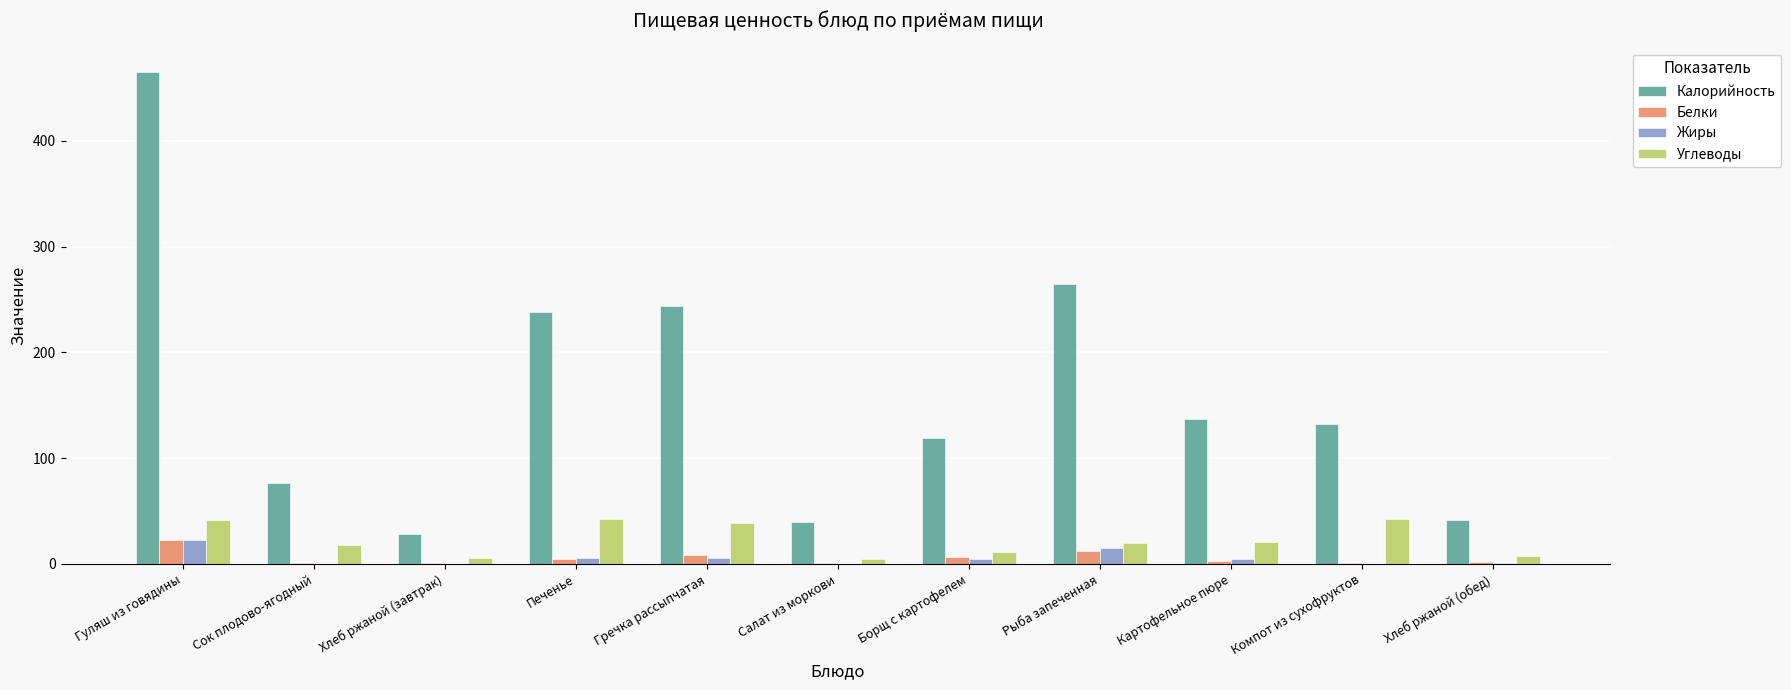

Which series has the largest total across all categories?

Калорийность